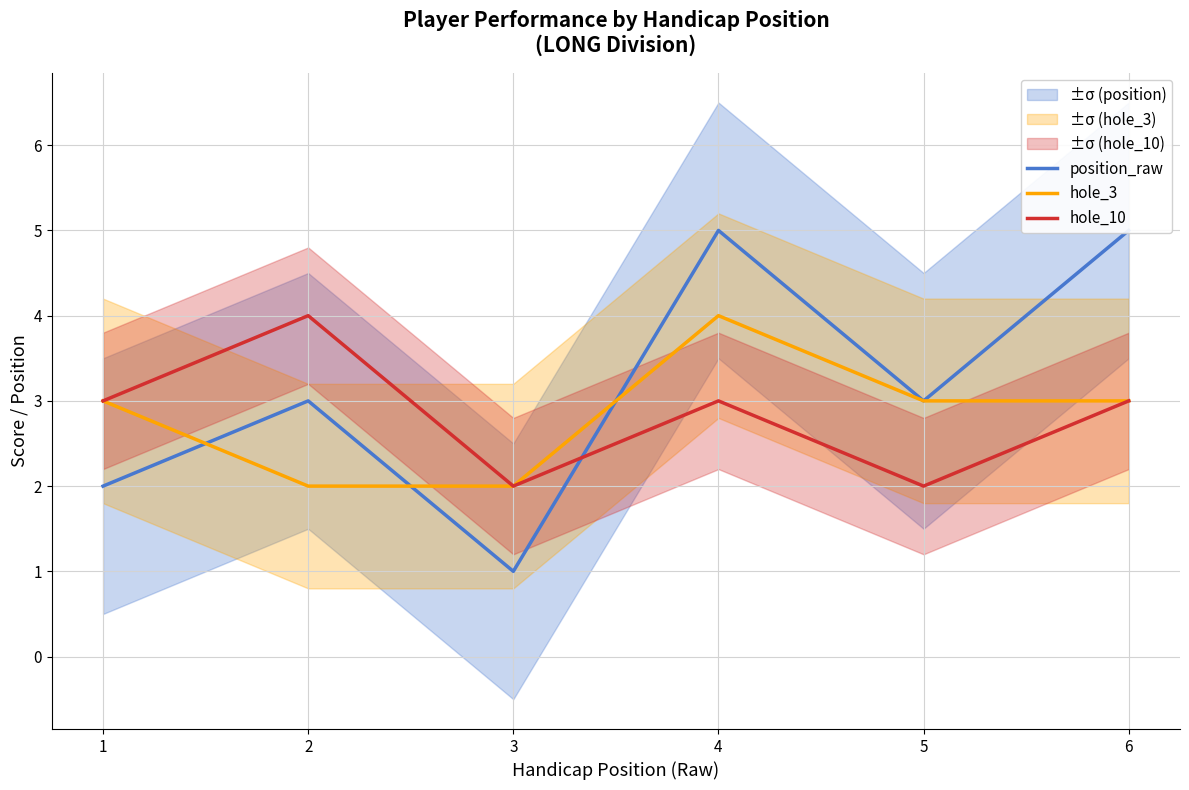

What is the value of the hole_10 point at the 1st from the left?

3